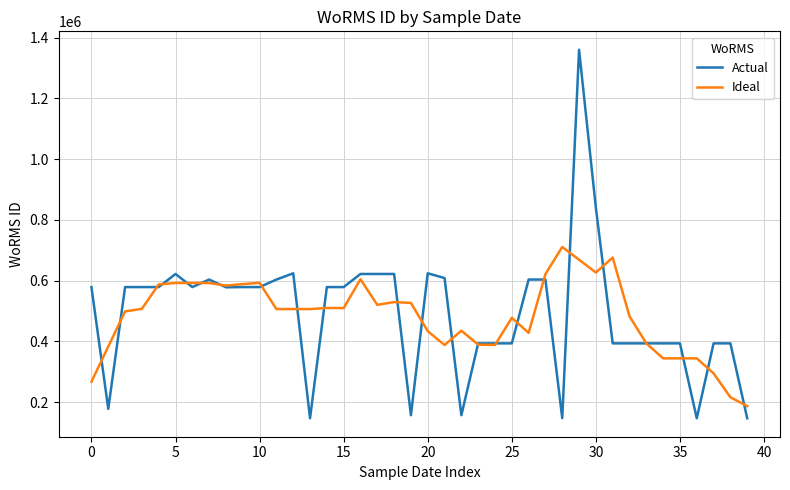

Which series ends up on top after the final intersection of Ideal and Actual?

Ideal